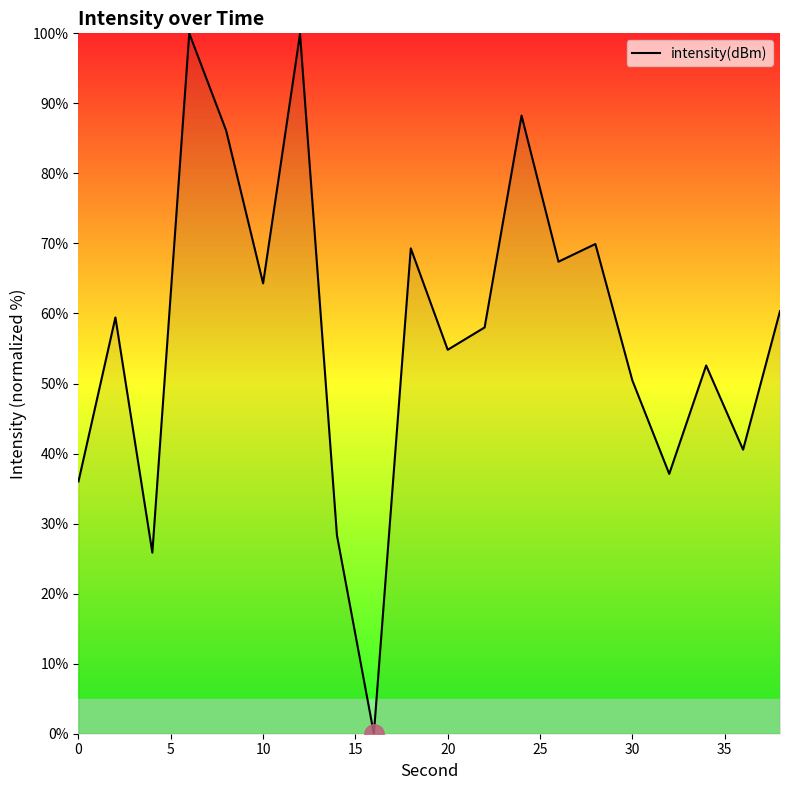

True or false: there are more than 2 points higher than both neighbors.

True